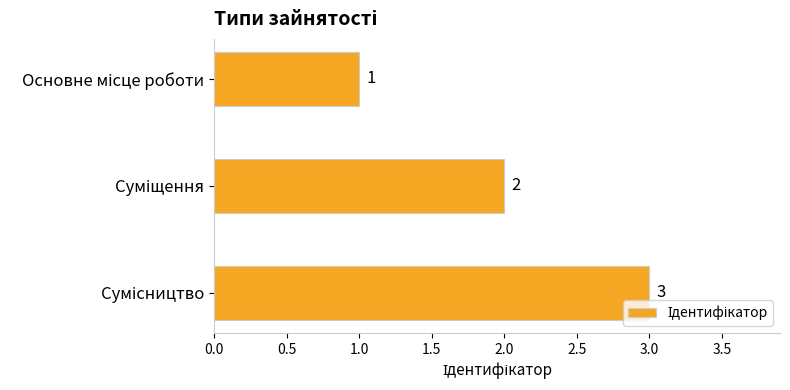

What is the maximum value shown in the chart?

3